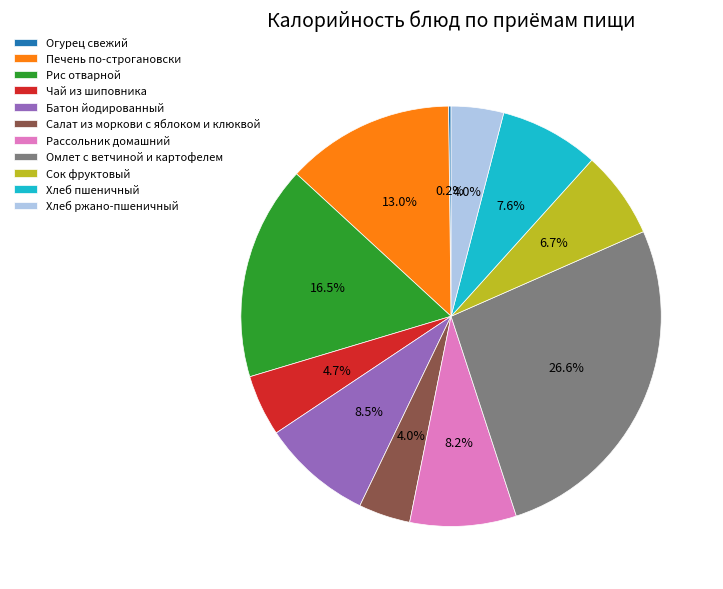

Between Рис отварной and Хлеб ржано-пшеничный, which is larger?

Рис отварной